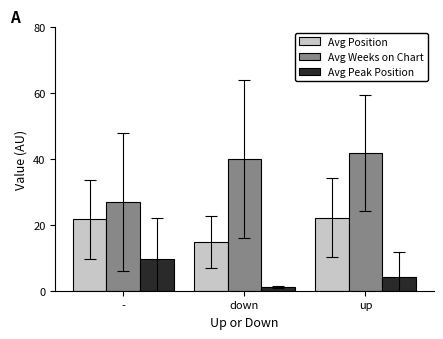

Reading left to right, transcribe all the data shown in this chart.

Avg Position: 21.7	14.9	22.2
Avg Weeks on Chart: 26.9	40.0	41.9
Avg Peak Position: 9.8	1.1	4.3